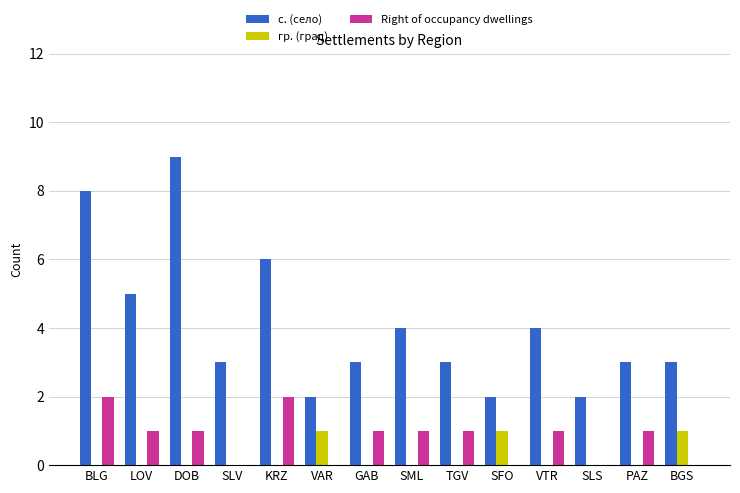

Which series has the largest range (max minus min)?

с. (село)